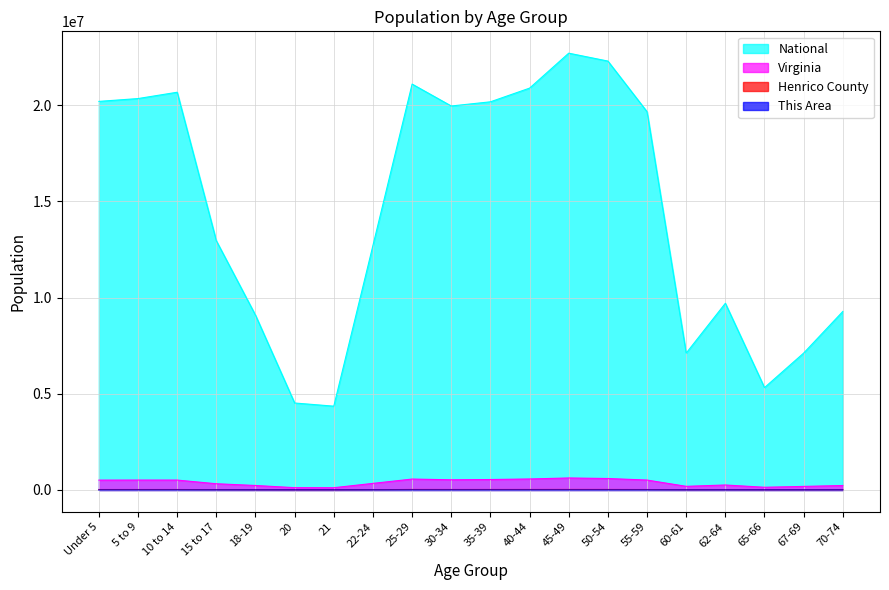

What is the lowest value of the This Area series?

44